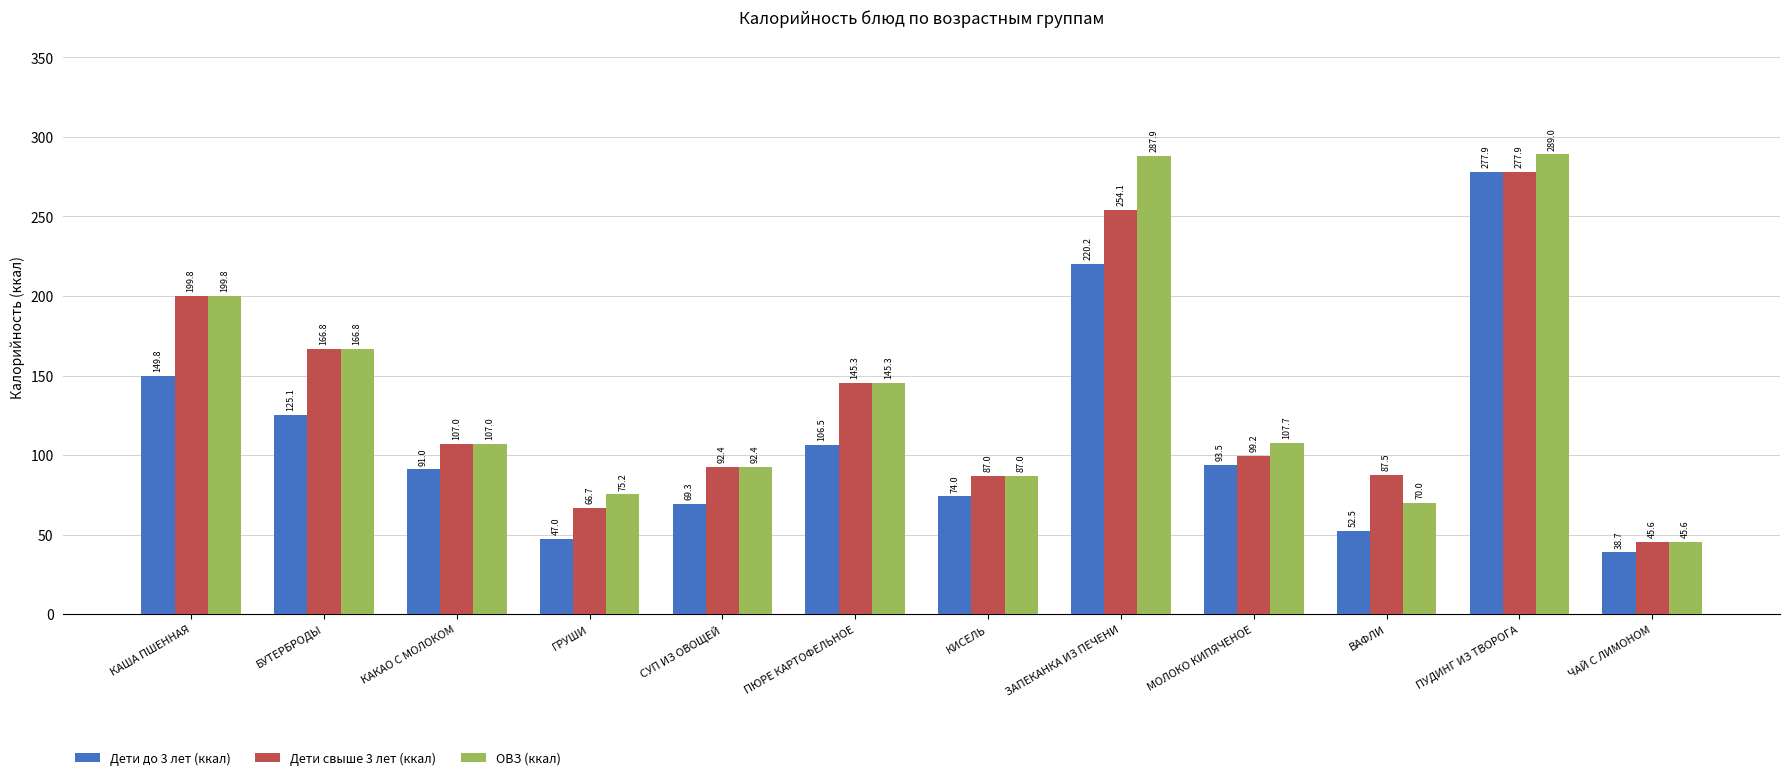

How many bars are there in each group?

3